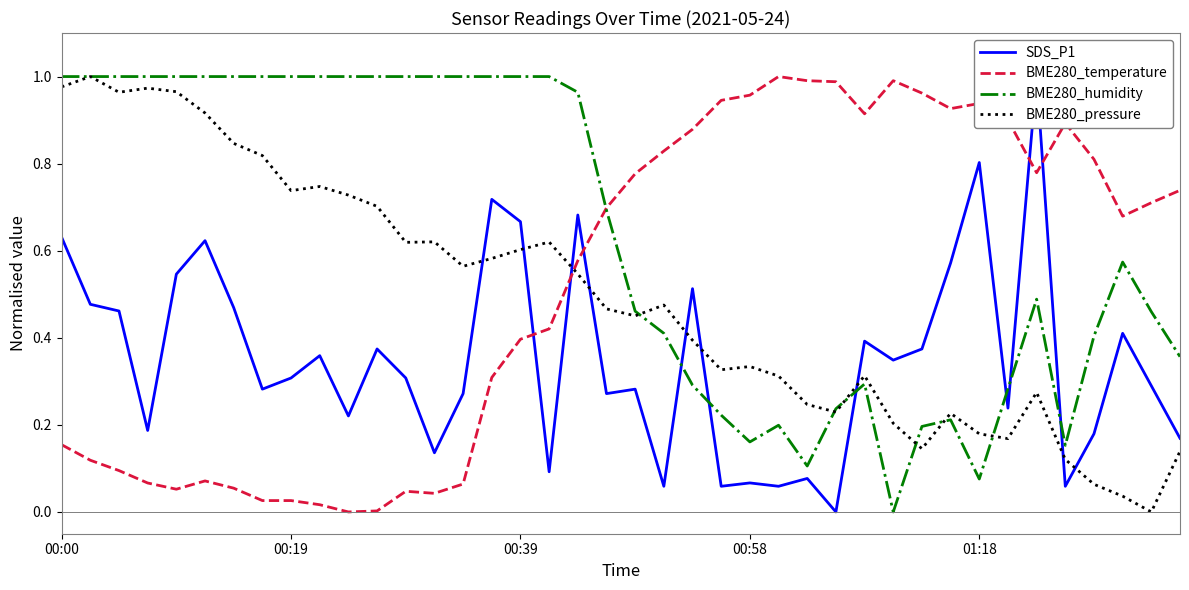

What is the difference between the maximum and minimum values in the SDS_P1 series?

1.0